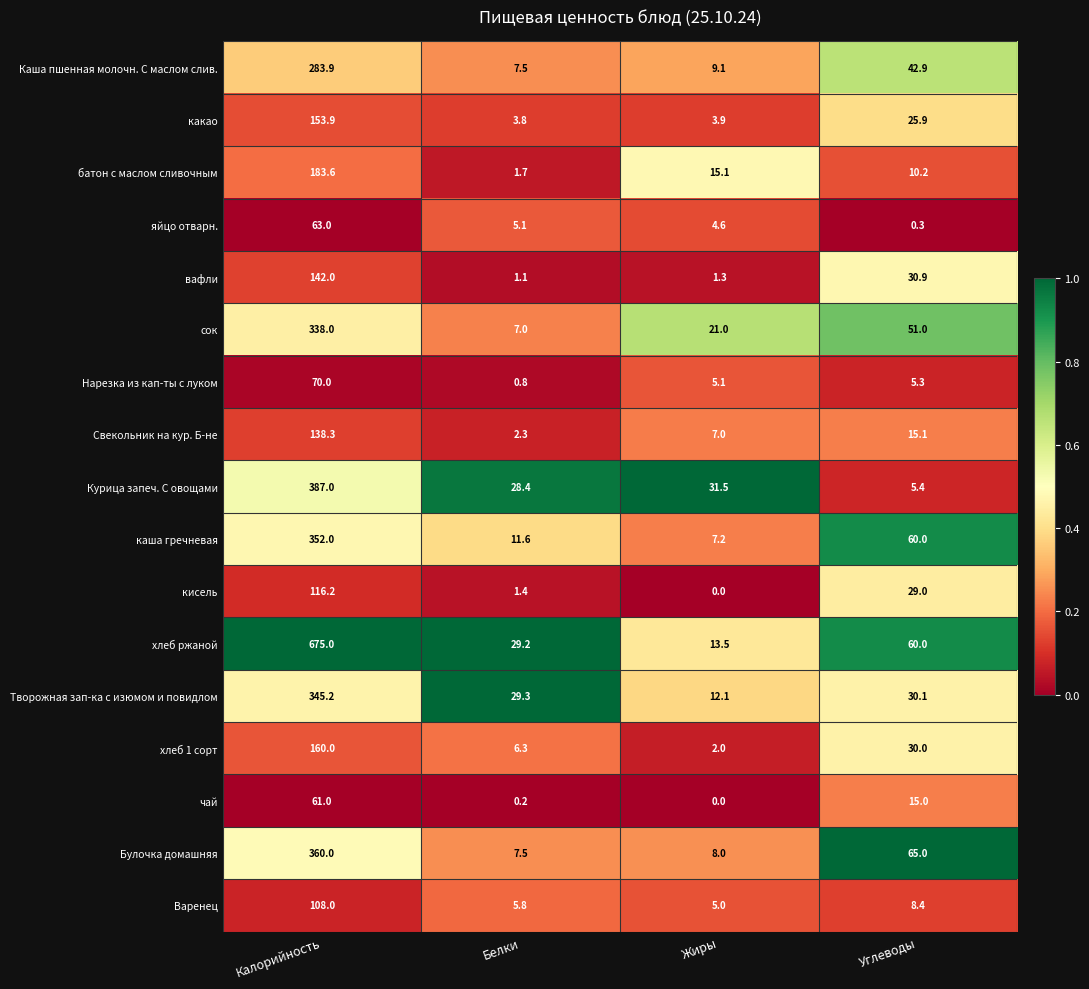

At which label does вафли reach its peak?

Калорийность